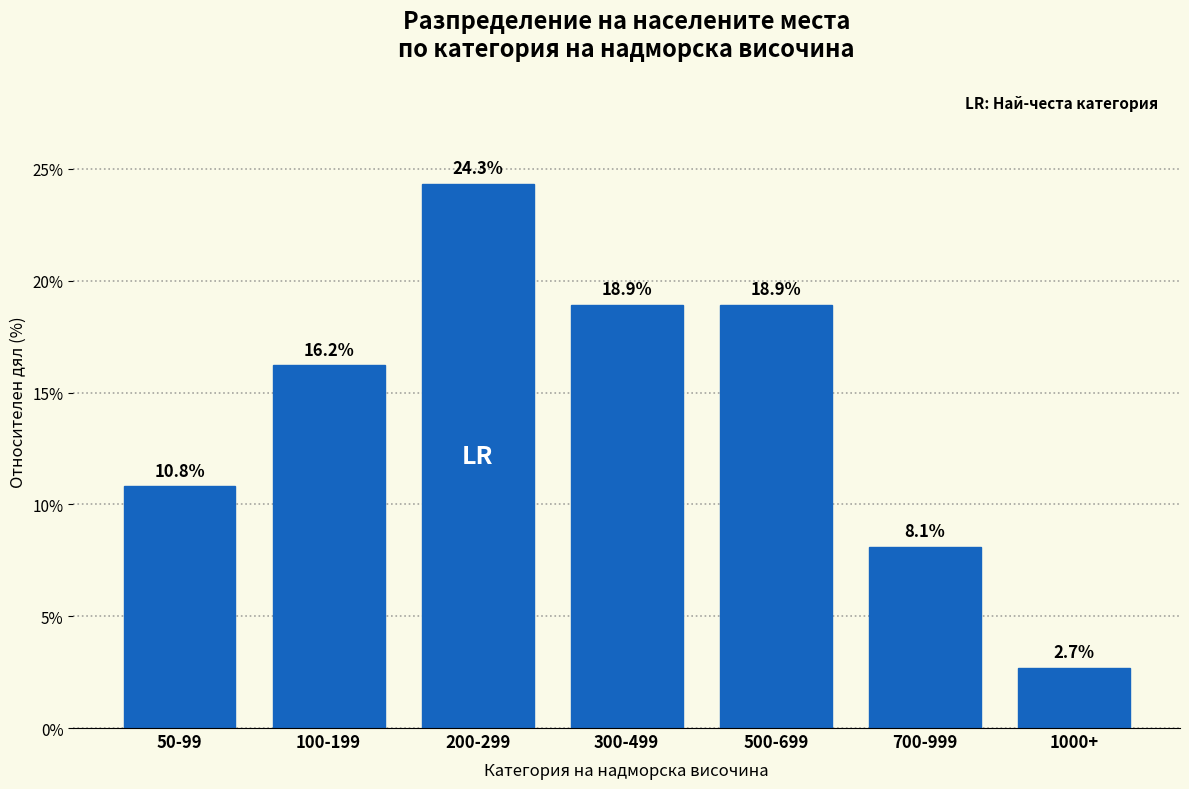

Reading left to right, extract all data points from this chart.

50-99=10.8	100-199=16.2	200-299=24.3	300-499=18.9	500-699=18.9	700-999=8.1	1000+=2.7